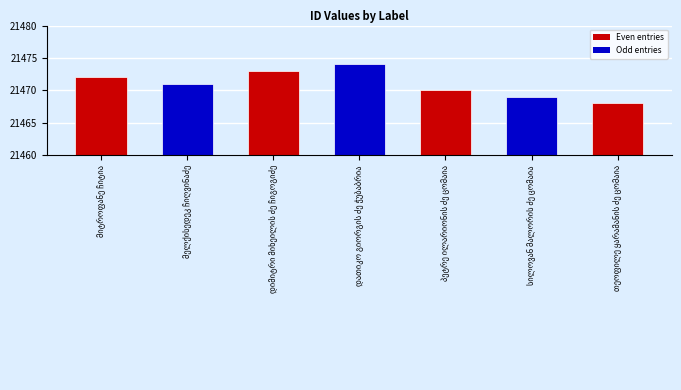

What is the difference between the second highest and minimum values?

5